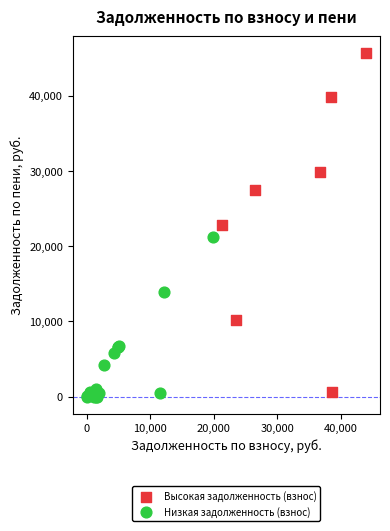

What are all the series names shown in the legend?

Высокая задолженность (взнос), Низкая задолженность (взнос)